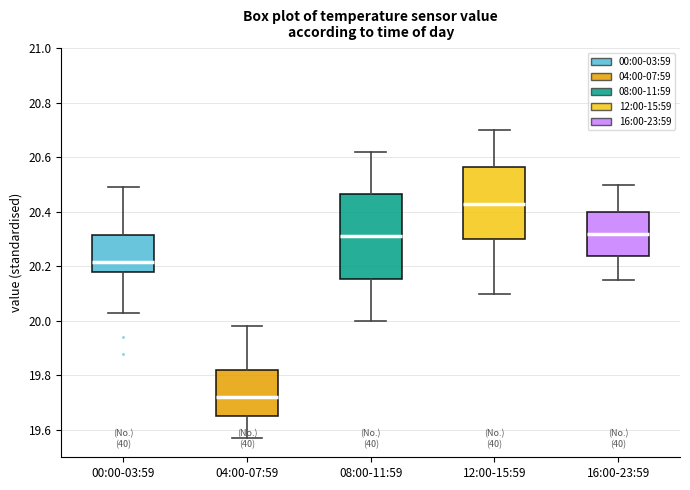

Comparing the boxes themselves (not the whiskers), which one is the tallest?

08:00-11:59